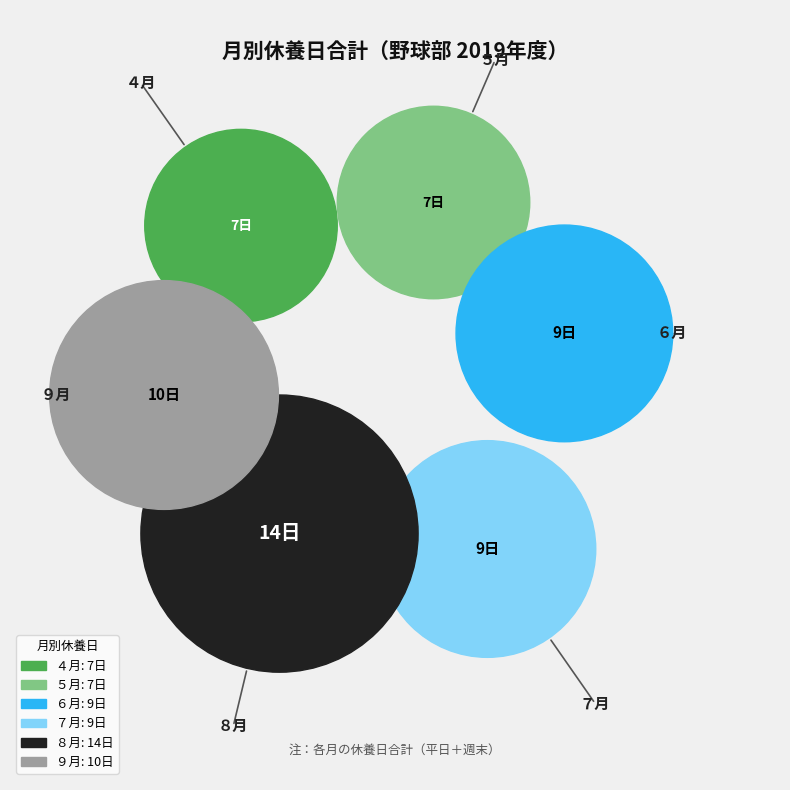

Combined, do ７月 and ９月 account for over 50%?

No